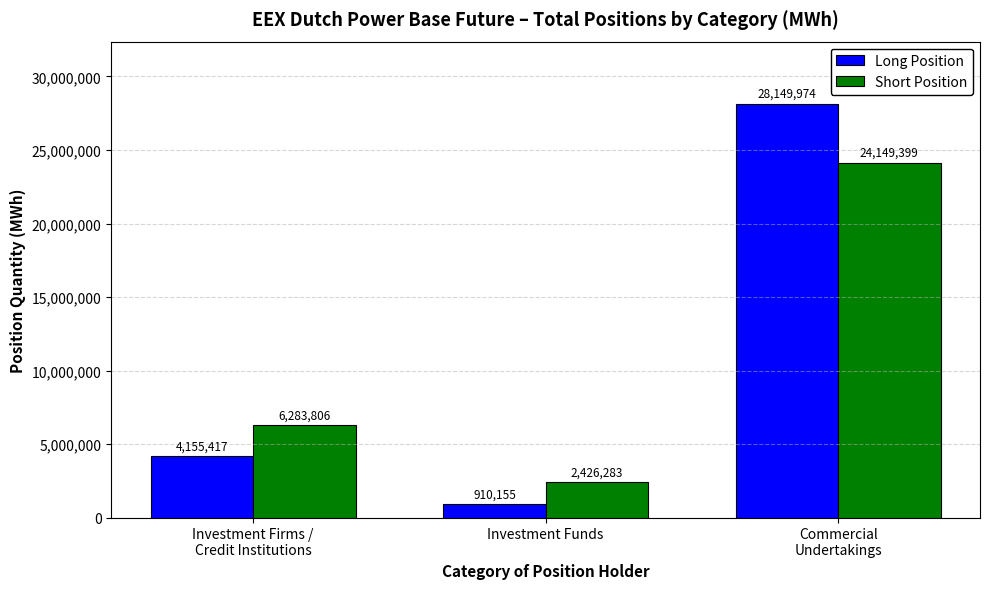

What is the spread (max minus min) of values at Commercial
Undertakings?

4000575